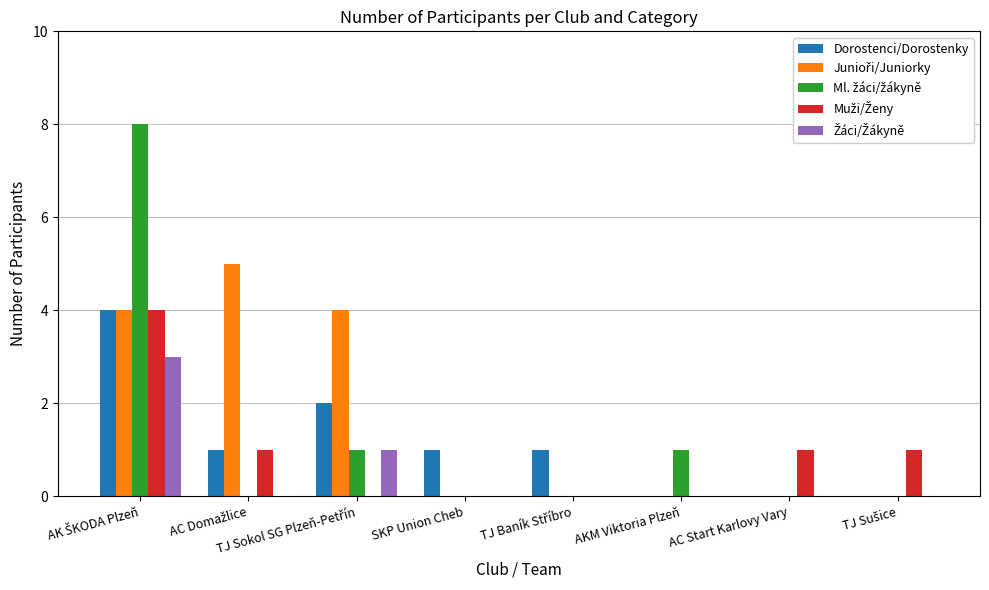

How many series are shown in this chart?

5